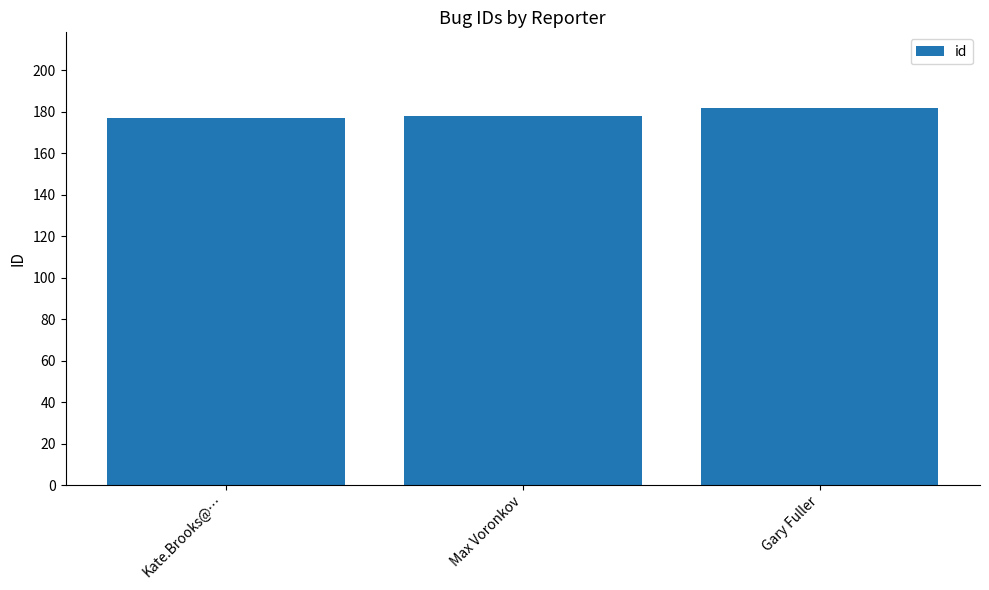

How many bars are there in total?

3